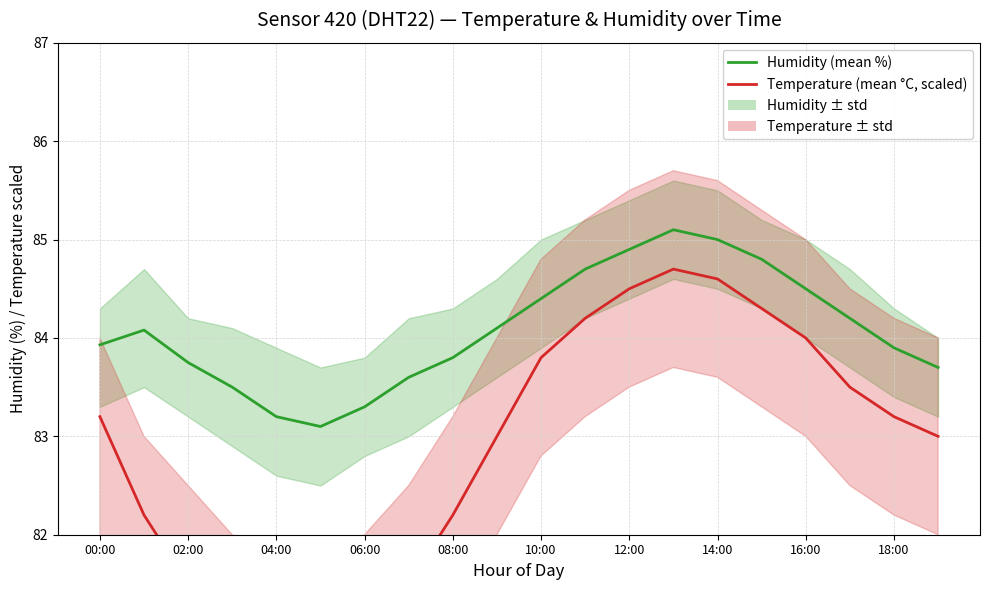

What is the difference between the second highest and minimum values in the Temperature (mean °C, scaled) series?

3.9